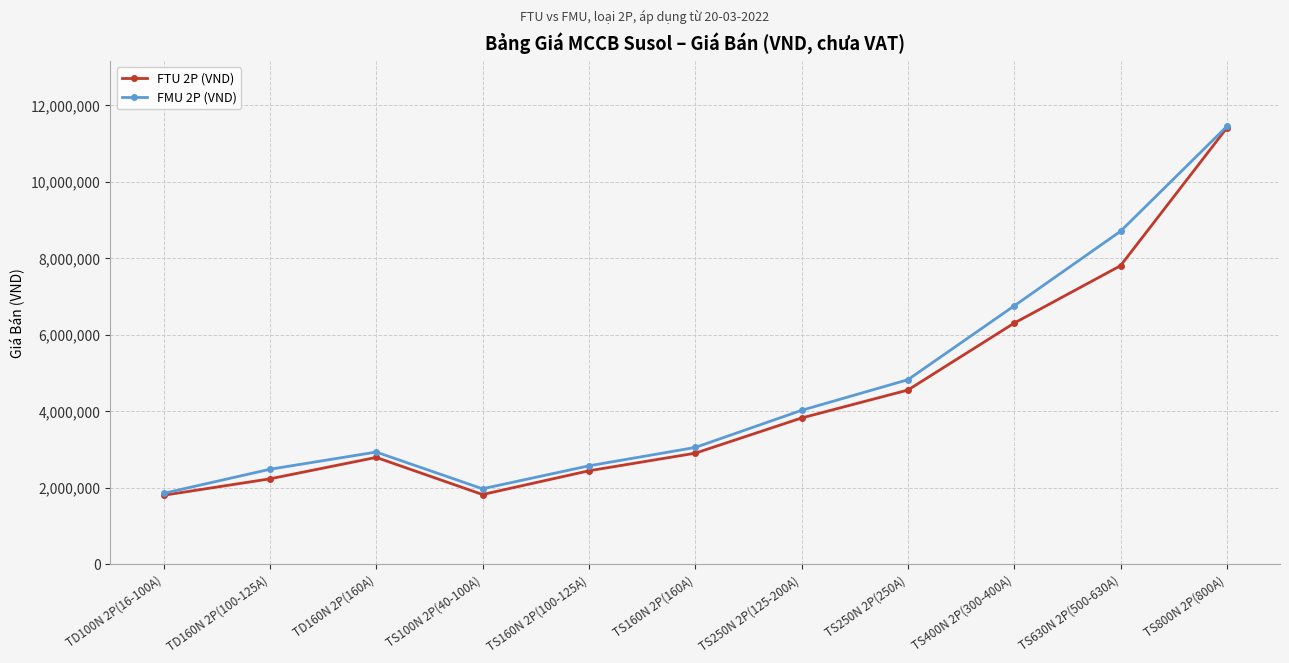

What is the label of the 10th point from the left?

TS630N 2P(500-630A)